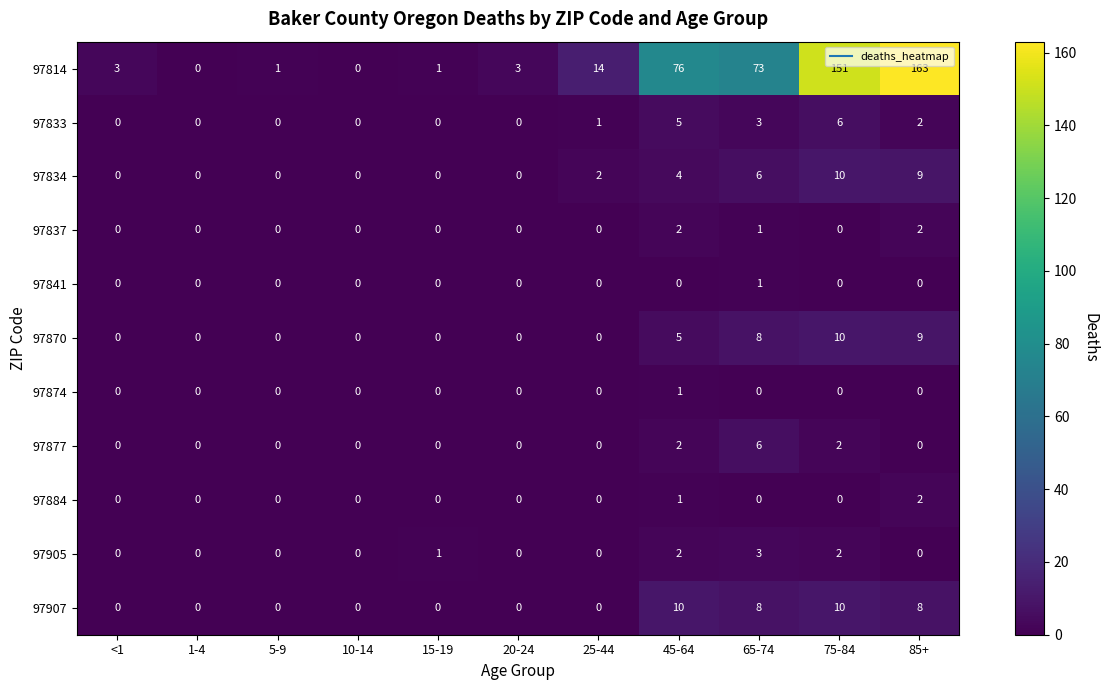

Is it true that 97814 equals 37 at 45-64?

False